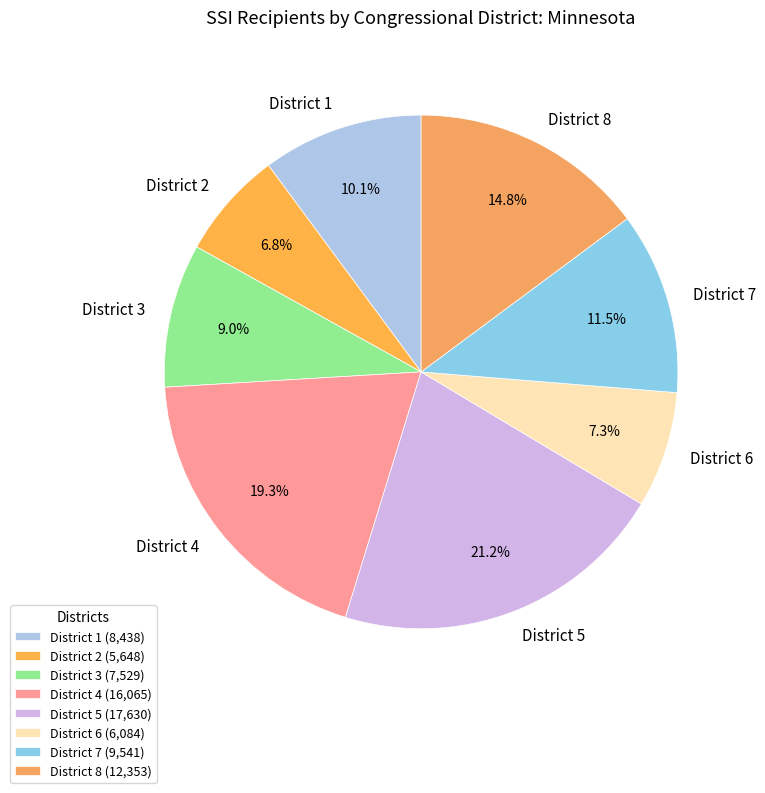

True or false: District 7 accounts for 6% of the total.

False